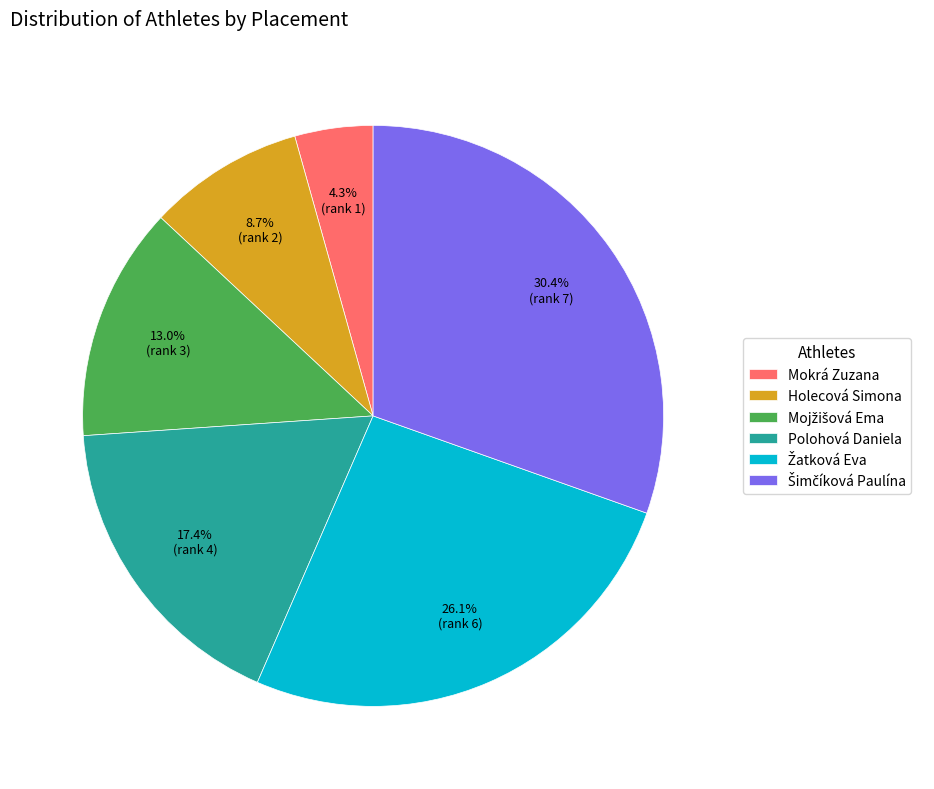

Does Holecová Simona account for over 50% of the chart?

No